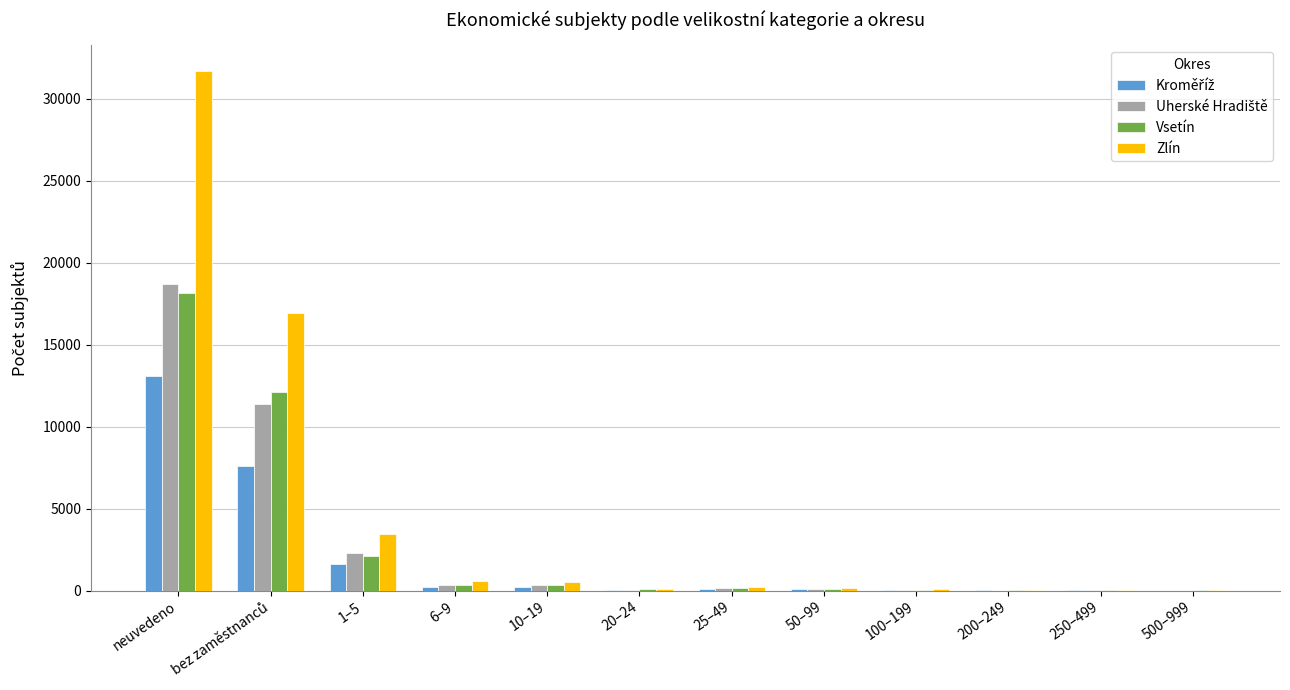

The Zlín series shows 517 at 10–19. True or false?

True